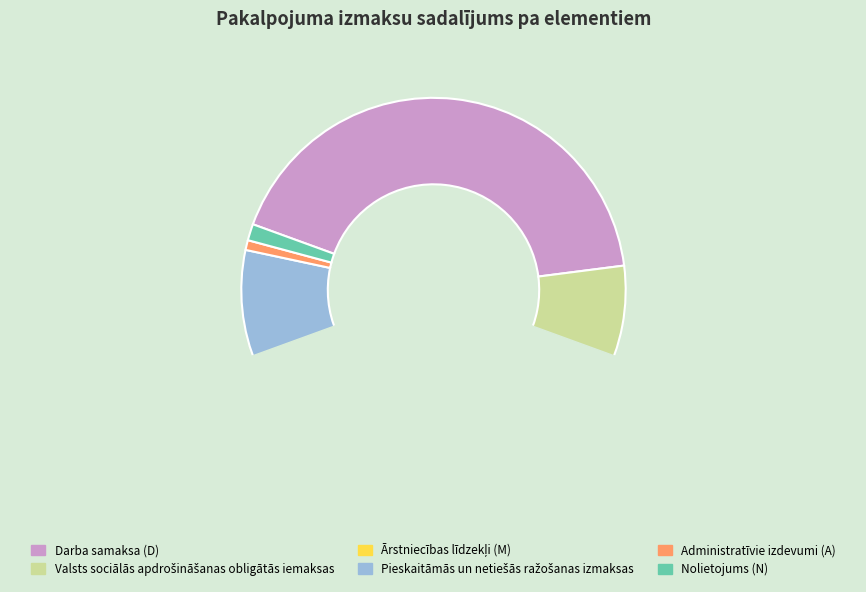

What is the smallest slice in the pie chart?

Administratīvie izdevumi (A)